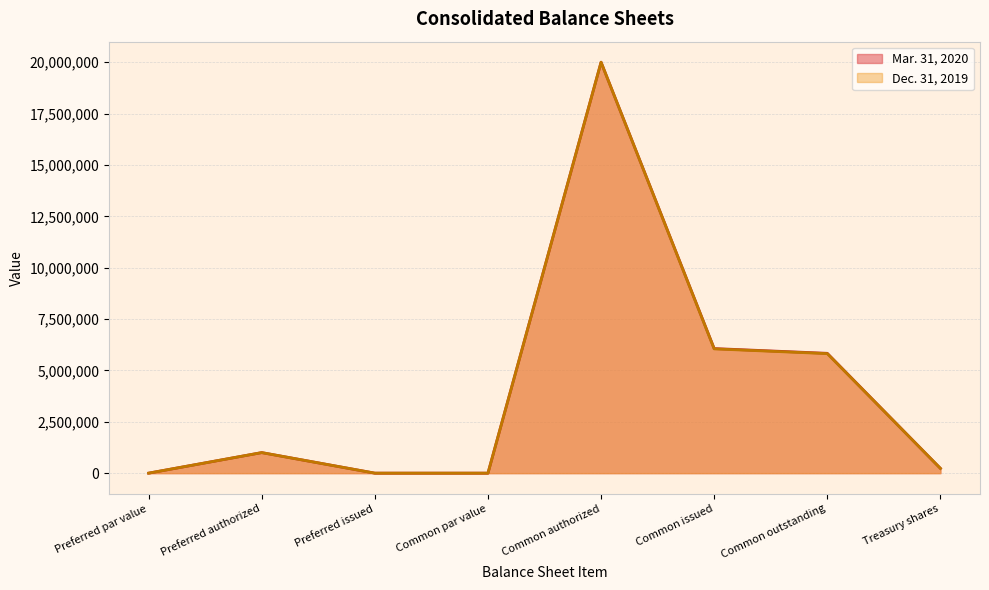

At which label does Mar. 31, 2020 first exceed 1000000?

Common authorized